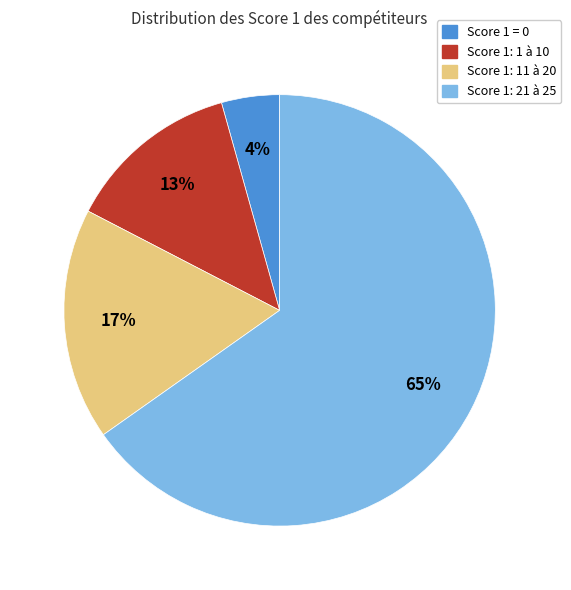

To the nearest percent, what is the average slice percentage?

25%